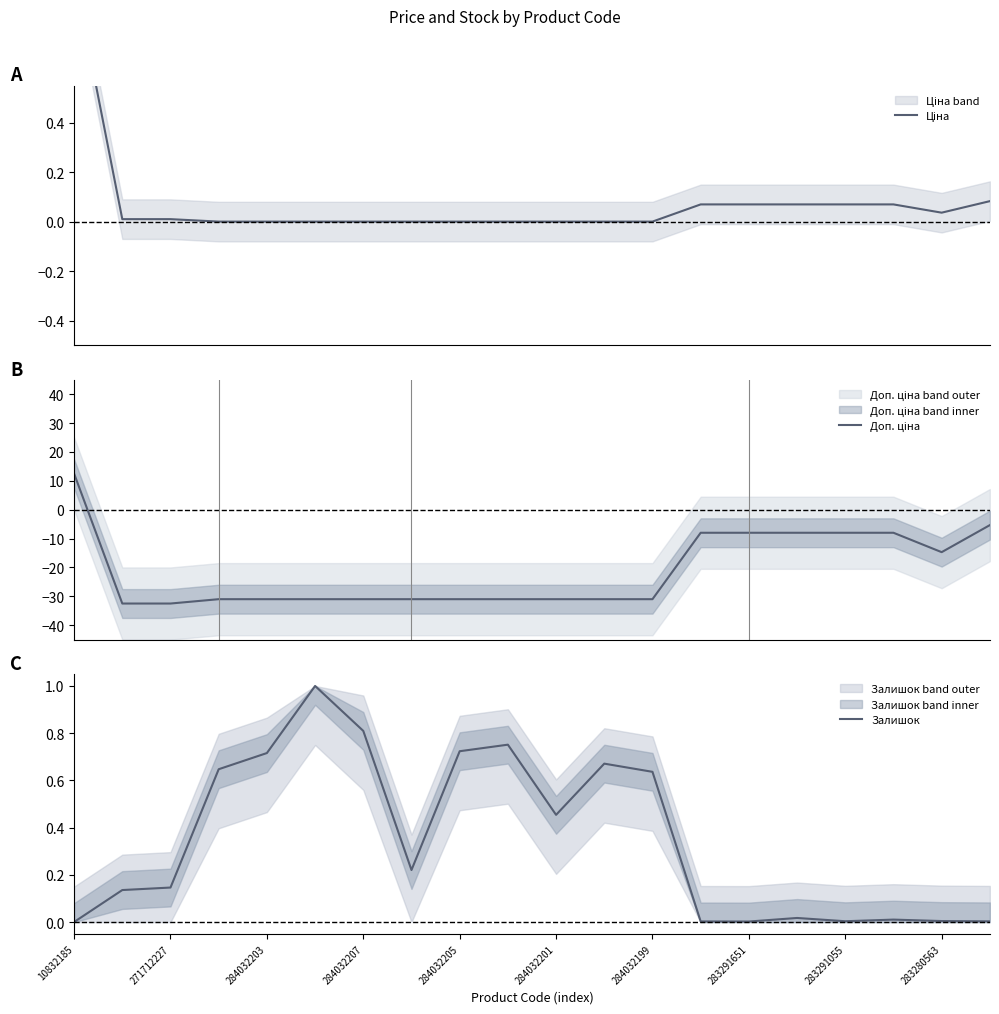

True or false: Ціна and Залишок intersect in this chart.

True